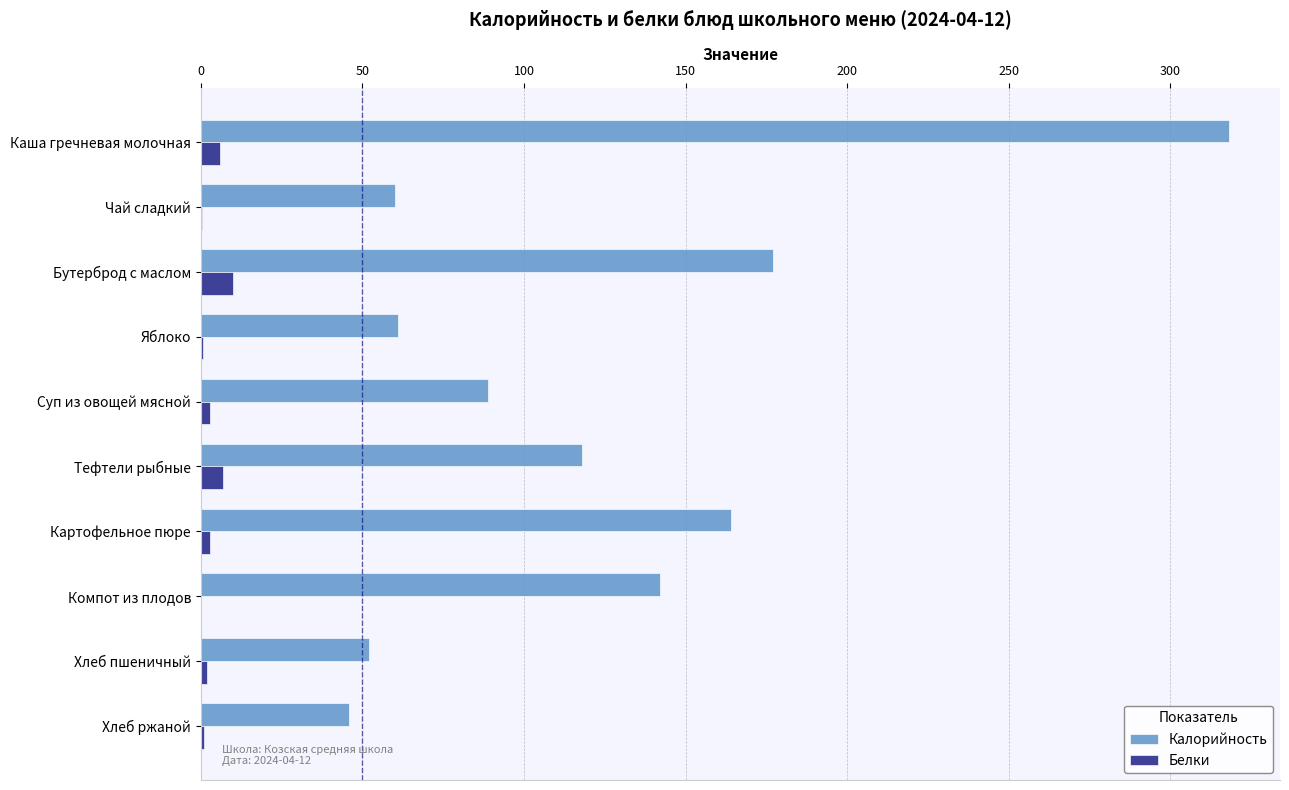

Count the number of categories in the chart.

10